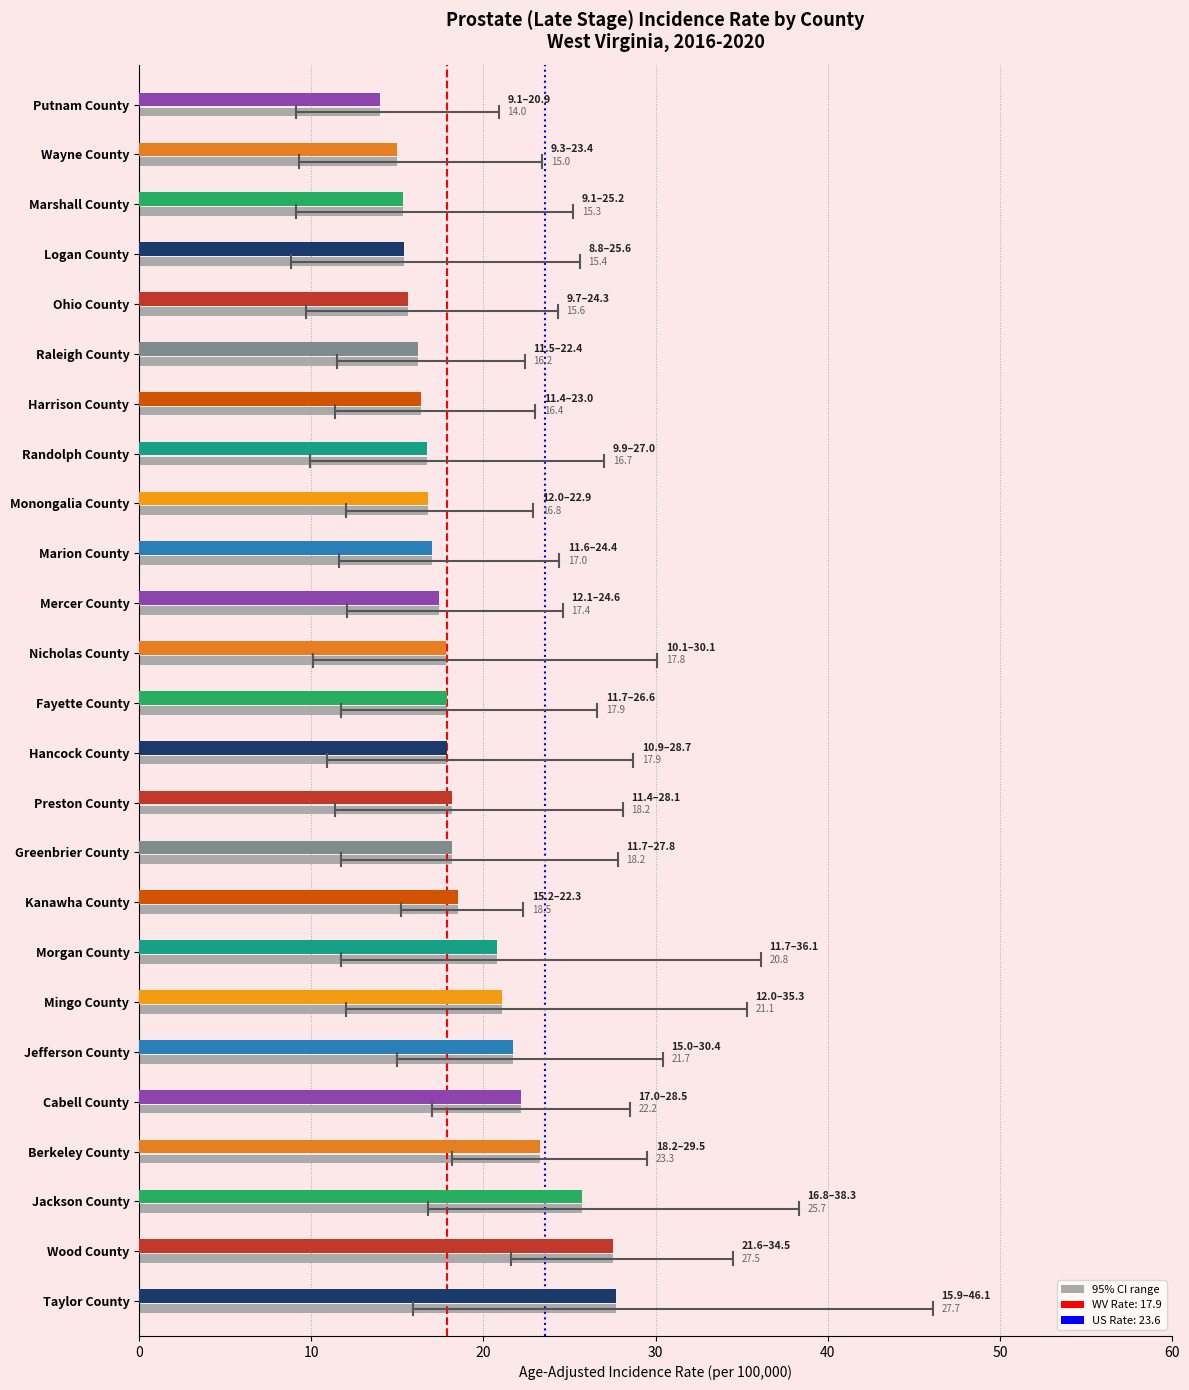

What is the spread (max minus min) of values at Greenbrier County?

16.1